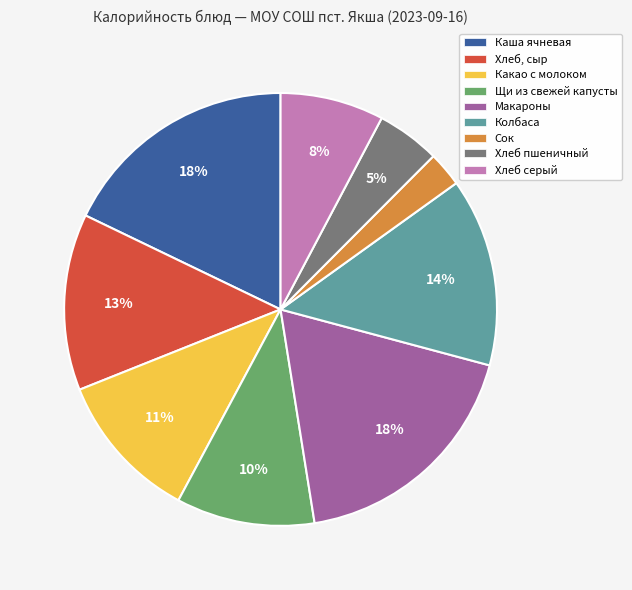

How many segments does this pie chart have?

9